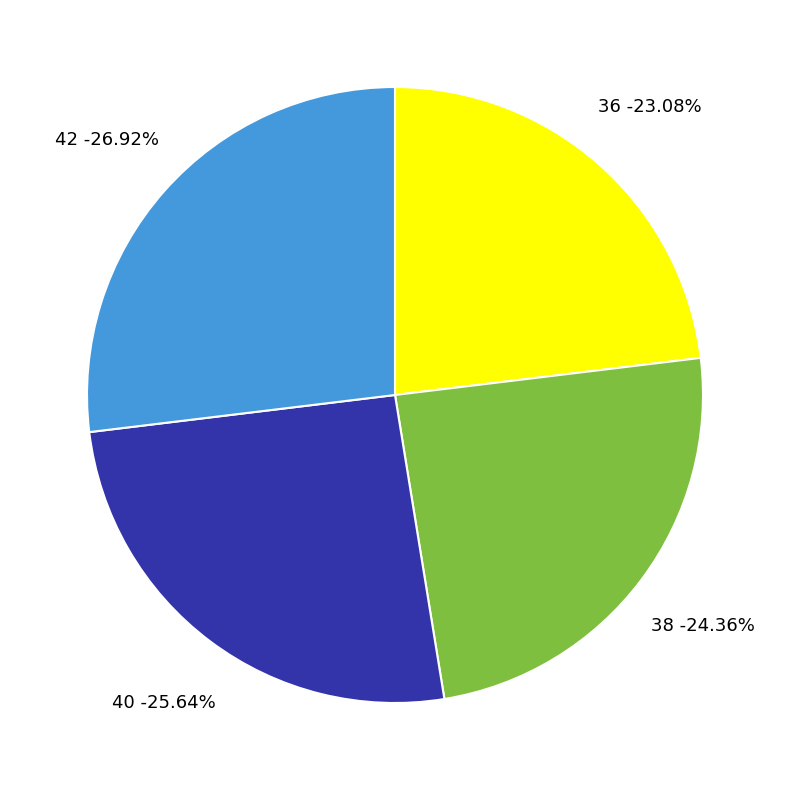

To the nearest percent, what is the difference between the 38 and 36 slice percentages?

1%